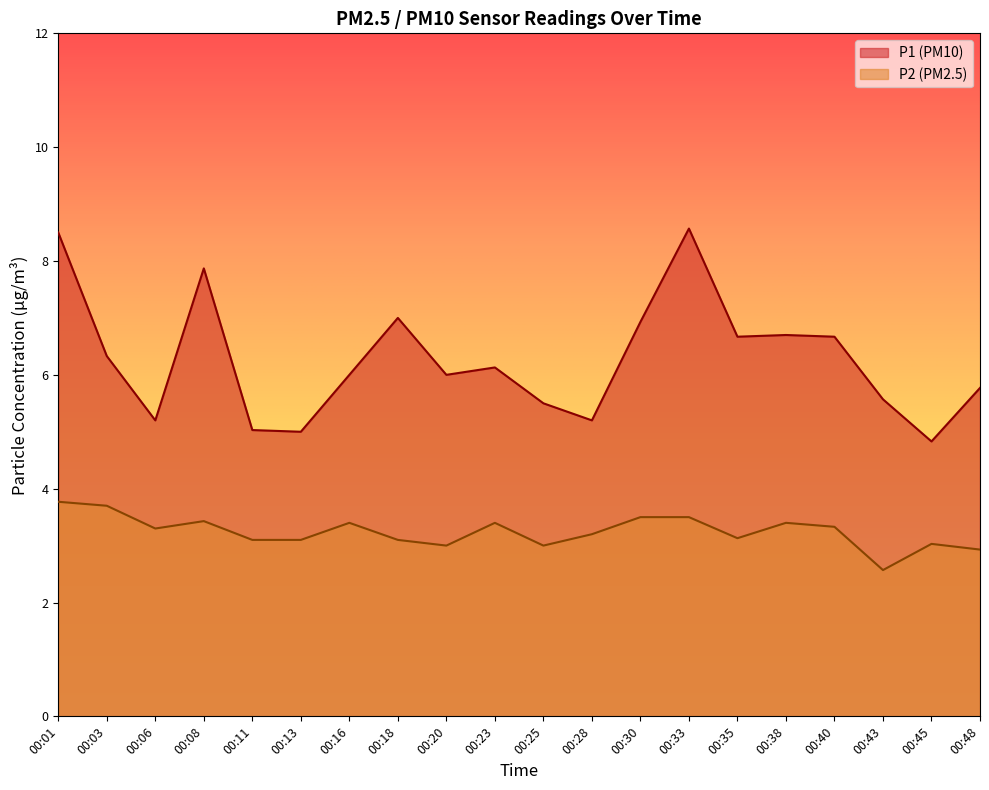

True or false: P1 and P2 cross at least once.

False